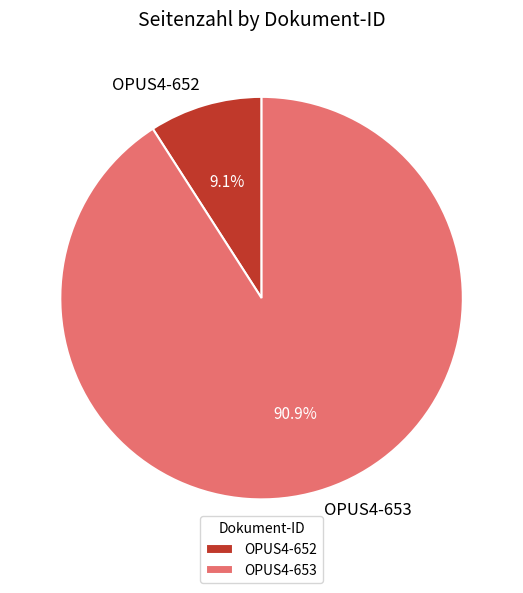

What portion of the pie excludes OPUS4-653?

9.1%